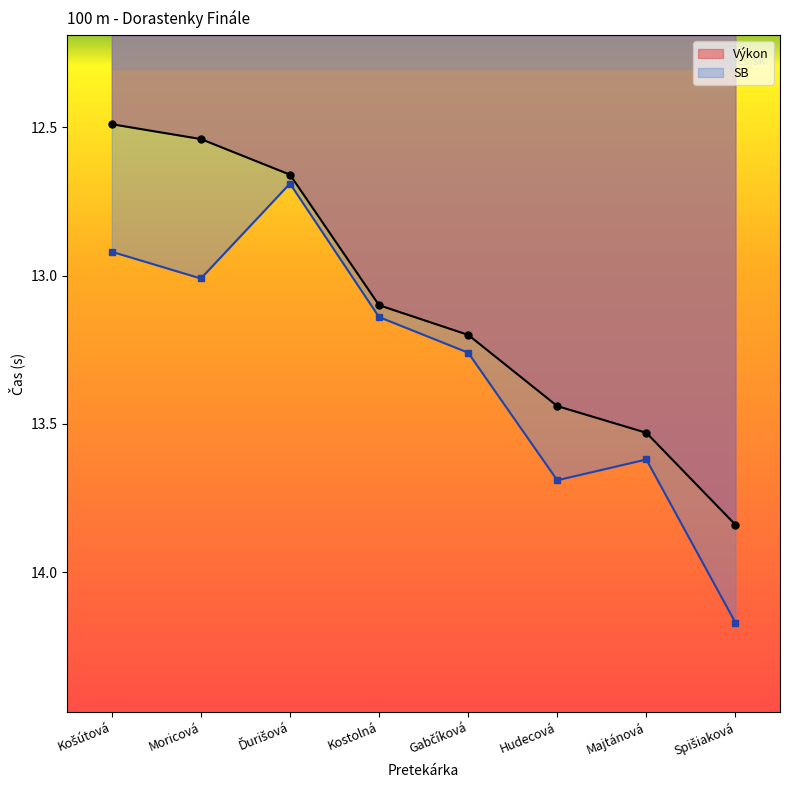

Reading left to right, list all the values displayed in this chart.

Výkon: 12.5	12.5	12.7	13.1	13.2	13.4	13.5	13.8
SB: 12.9	13.0	12.7	13.1	13.3	13.7	13.6	14.2